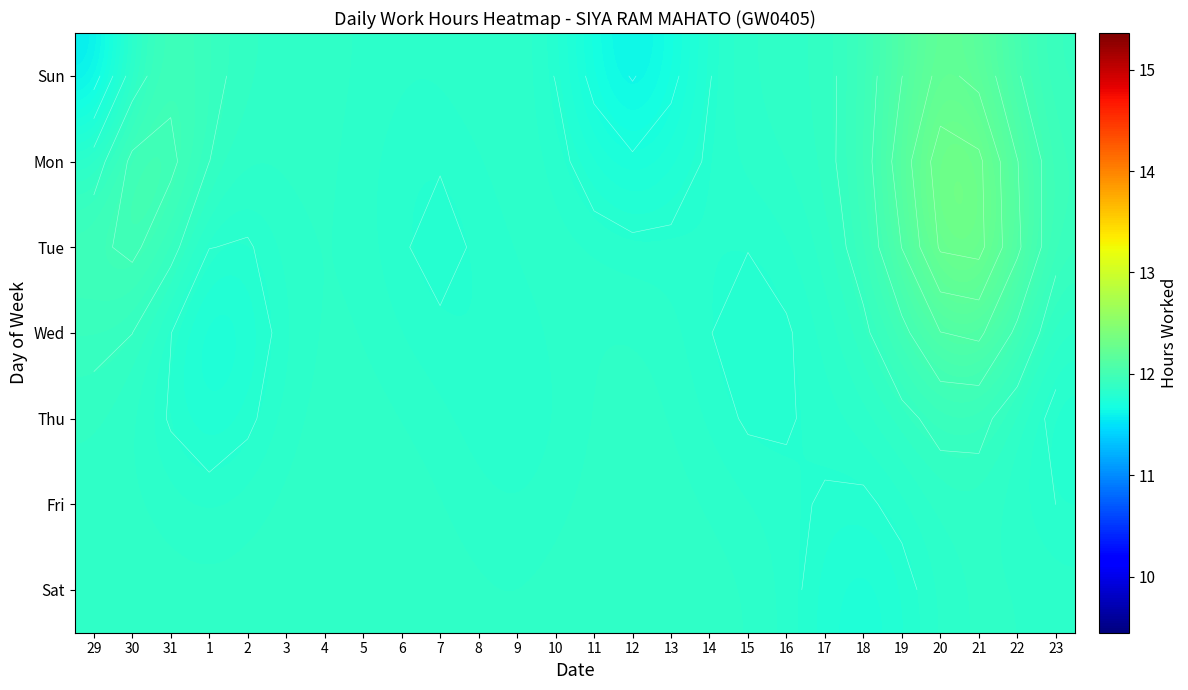

Which category has the highest value in the Sun series?

20